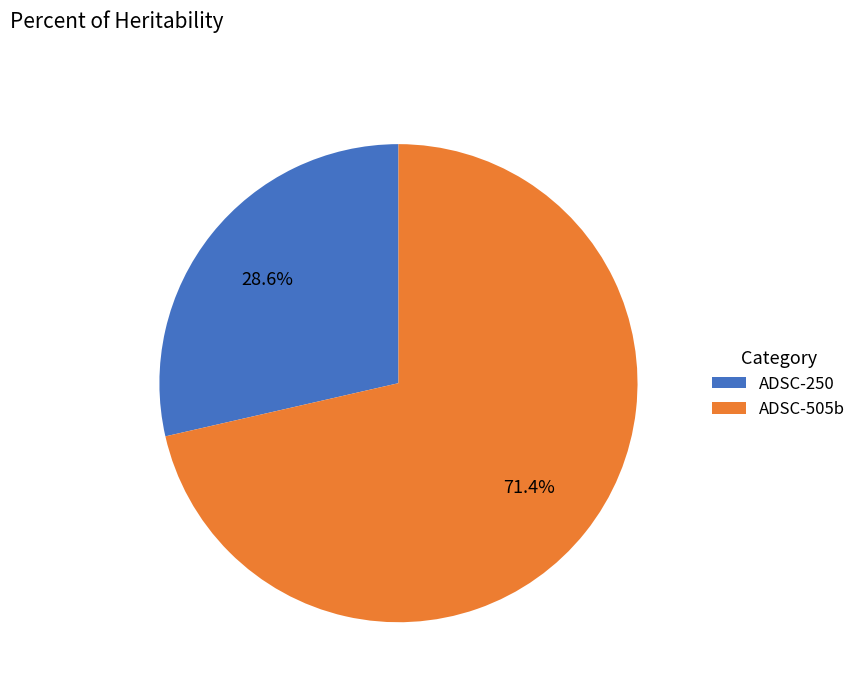

Is it true that ADSC-505b is 71% of the pie?

True